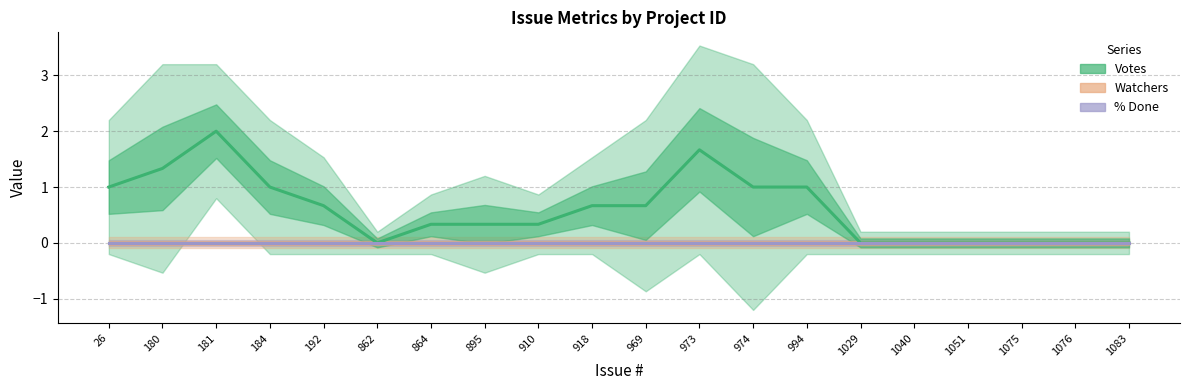

How many interior local peaks does the Votes series have?

2